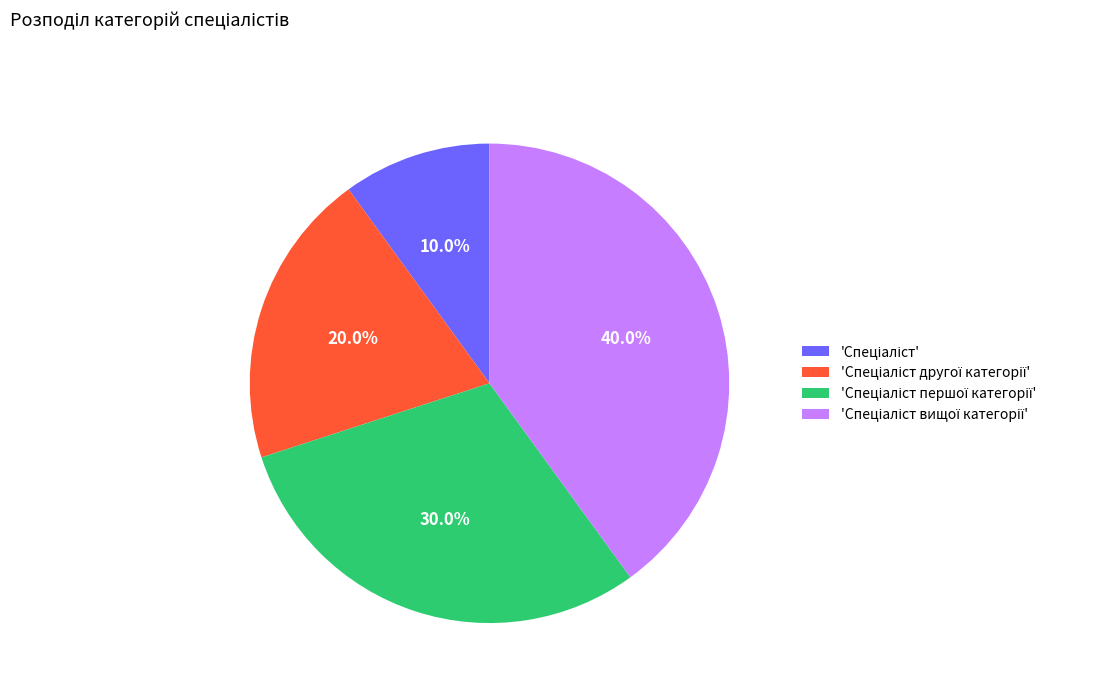

Is there a majority slice in this chart?

No